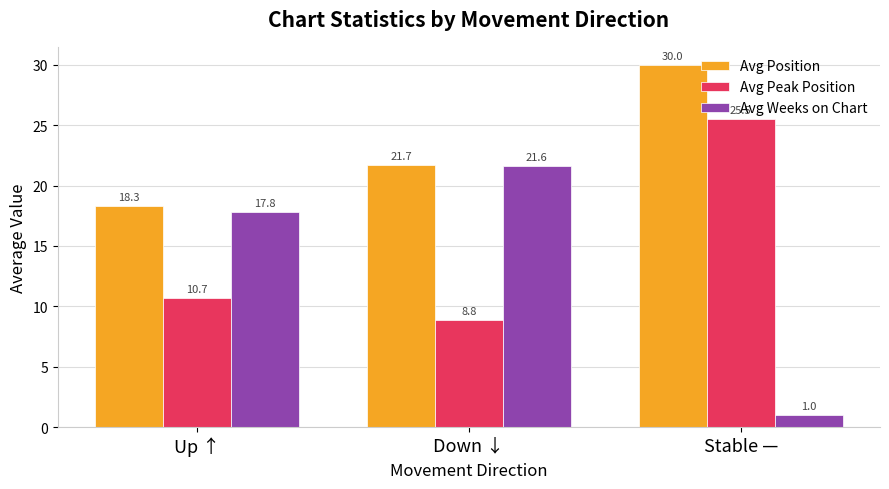

Rank the series at Up ↑ from lowest to highest value.

Avg Peak Position, Avg Weeks on Chart, Avg Position